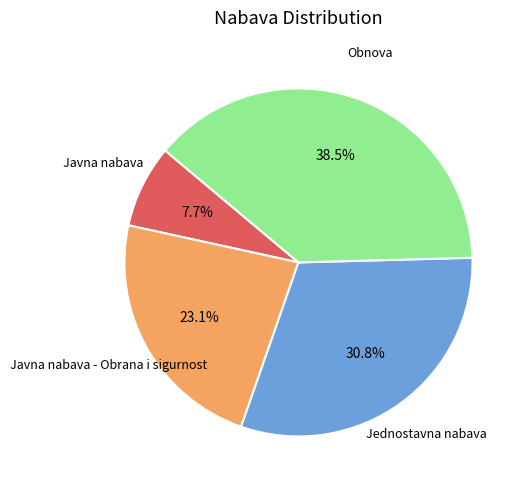

To the nearest percent, what is the difference between the largest and smallest slice percentages?

31%